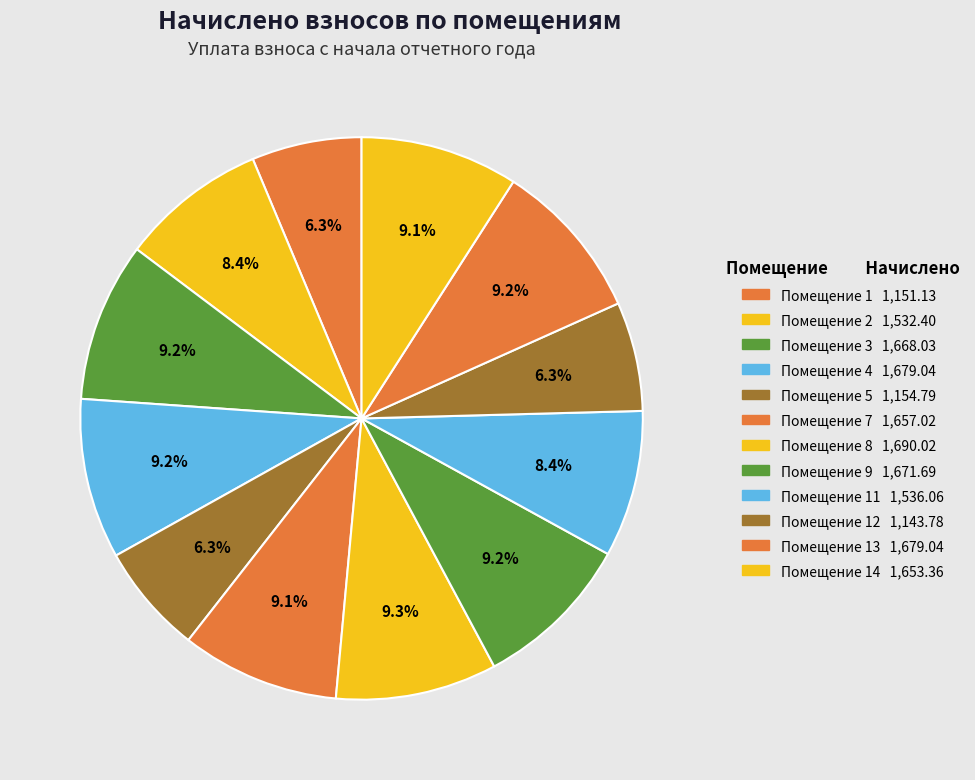

Is there any slice that represents more than half of the pie?

No